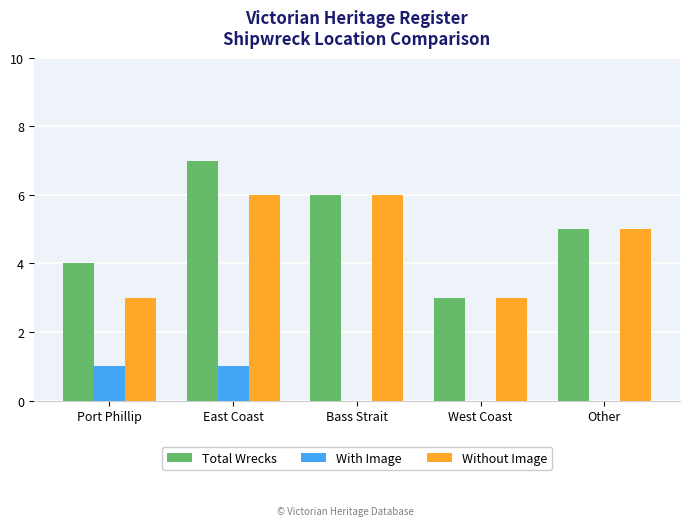

Reading right to left, list all the values displayed in this chart.

Total Wrecks: 5	3	6	7	4
With Image: 0	0	0	1	1
Without Image: 5	3	6	6	3